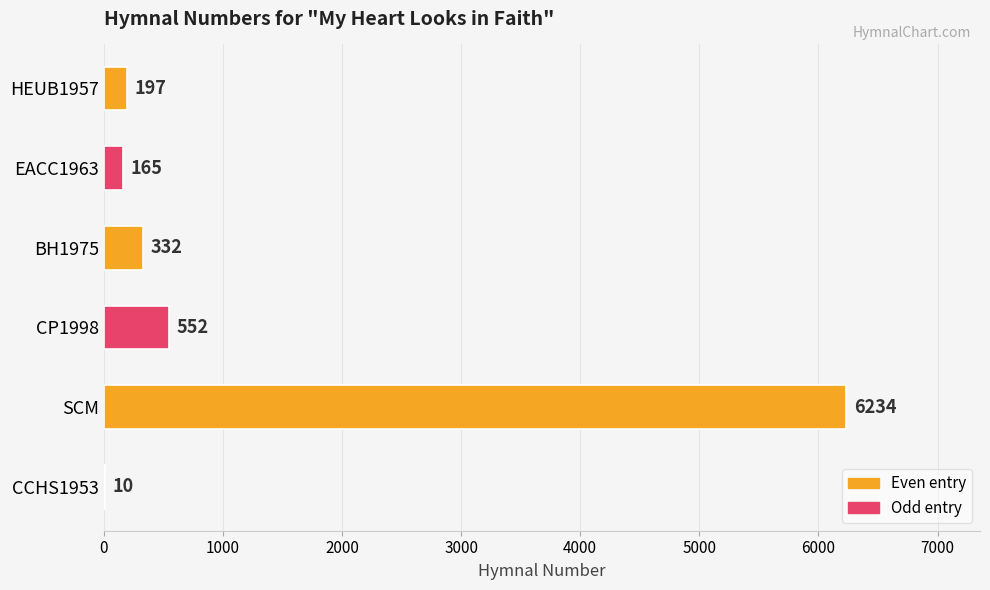

The chart shows a value of 552 at CP1998. True or false?

True